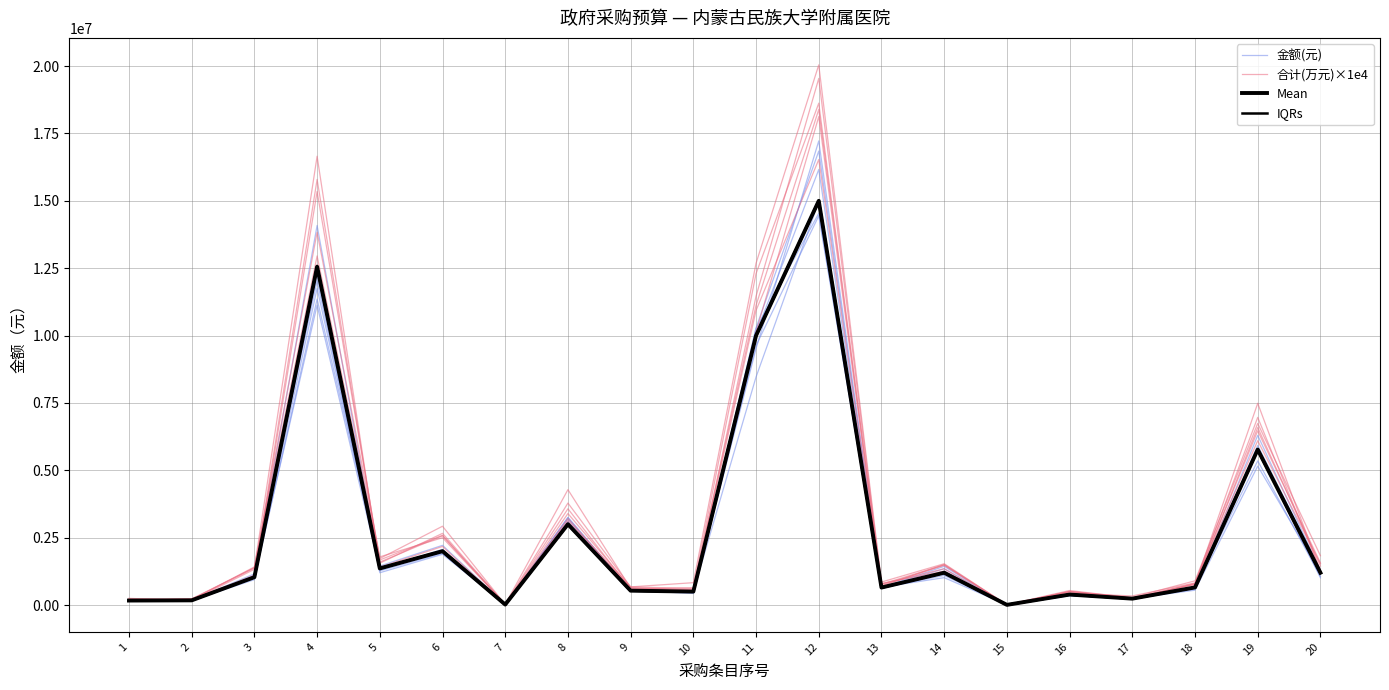

The value of Mean at 1 is 168000.0. True or false?

True